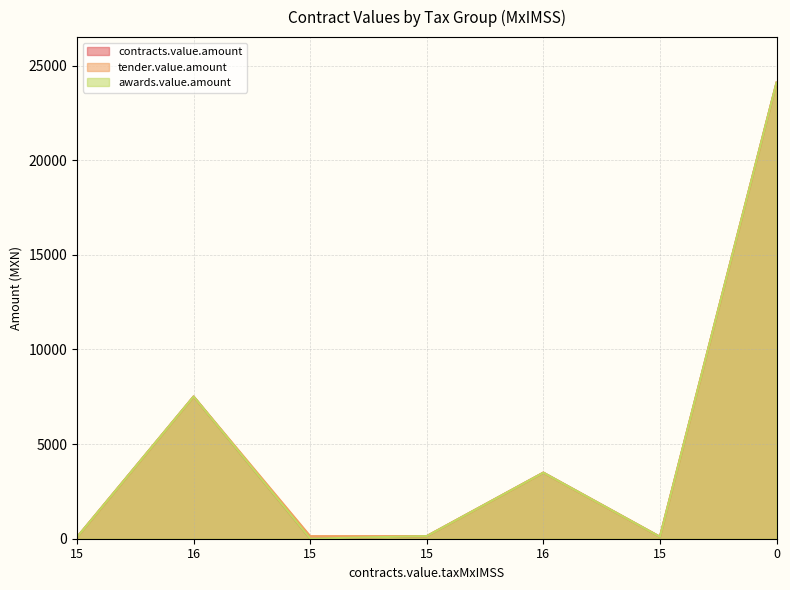

How many data points does each series have?

7